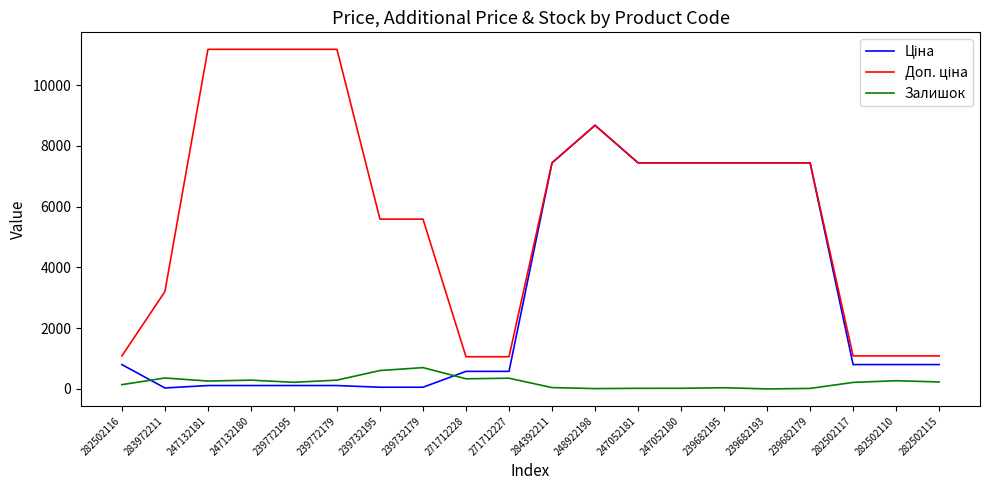

At which category is the sum across all series the highest?

248922198